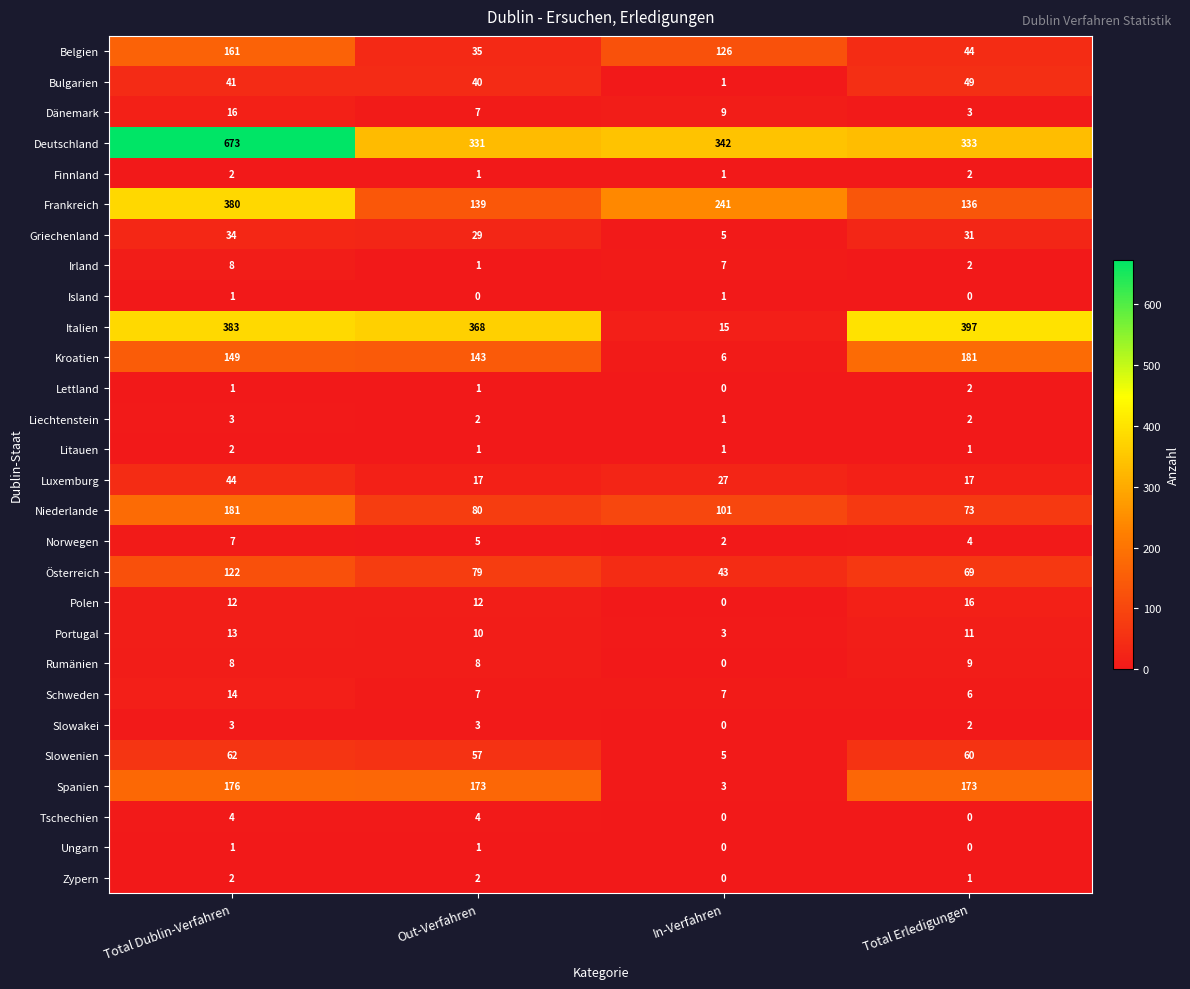

What is the sum of the Portugal values at Out-Verfahren and Total Erledigungen?

21